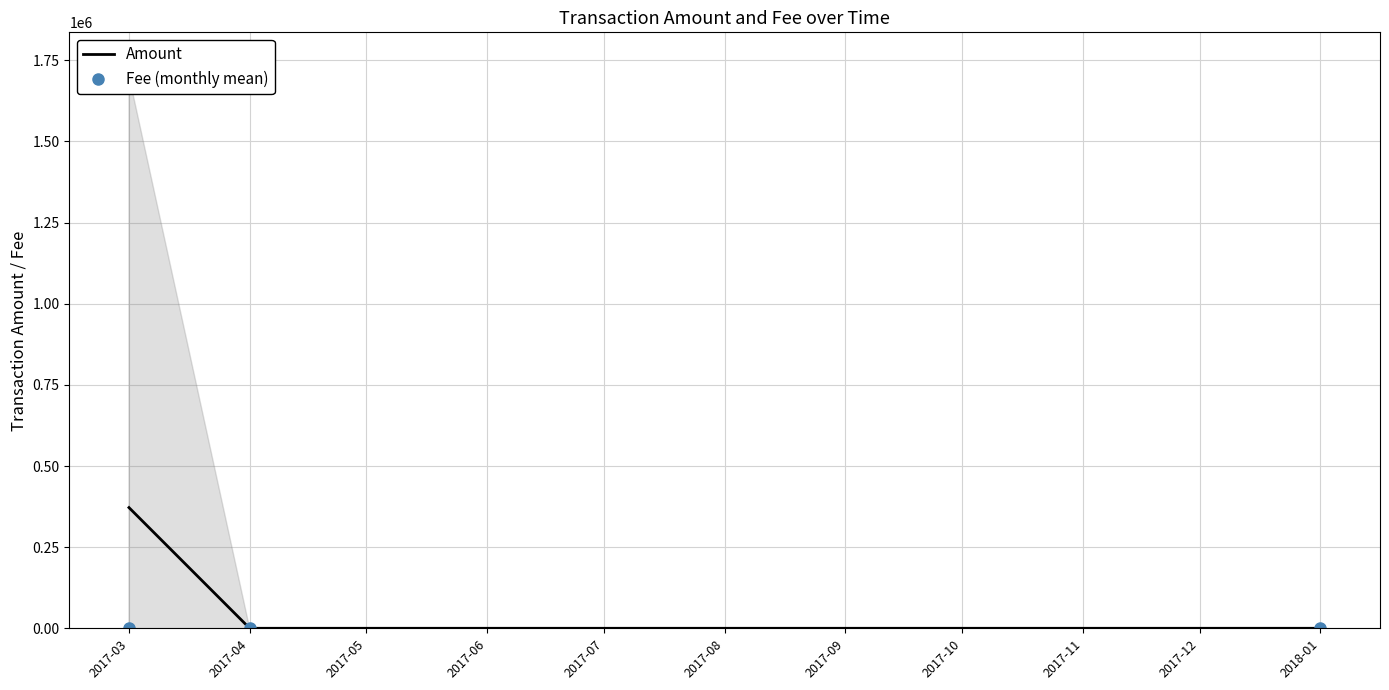

True or false: the data shows 371899.9 at 2017-03.

True